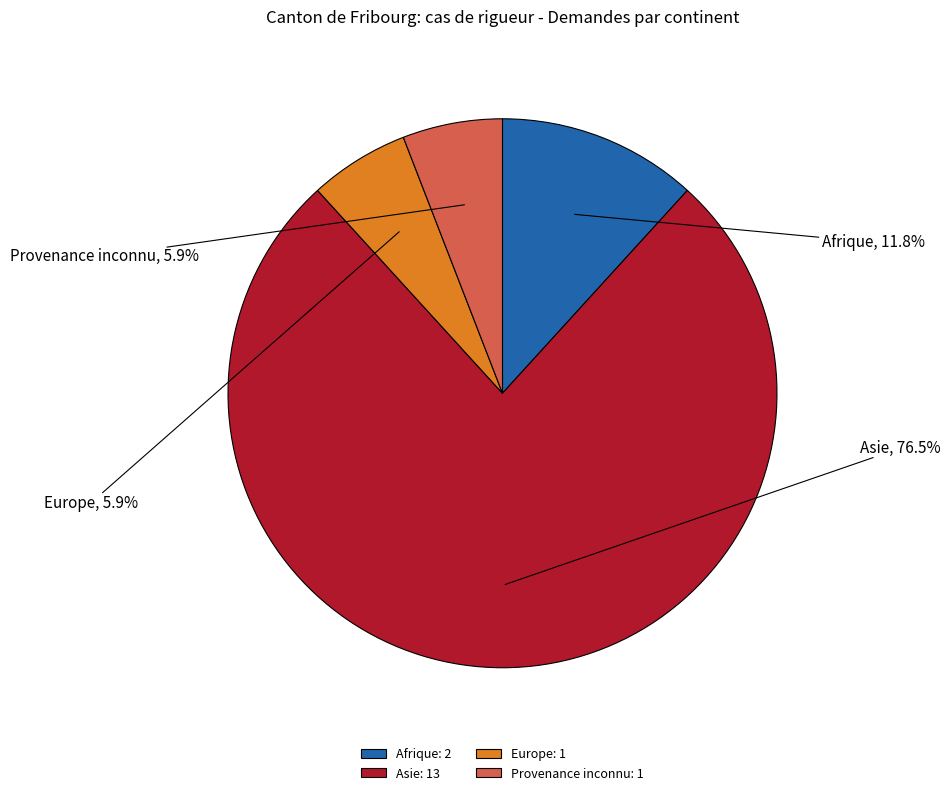

Do Provenance inconnu and Afrique together represent more than half of the pie?

No